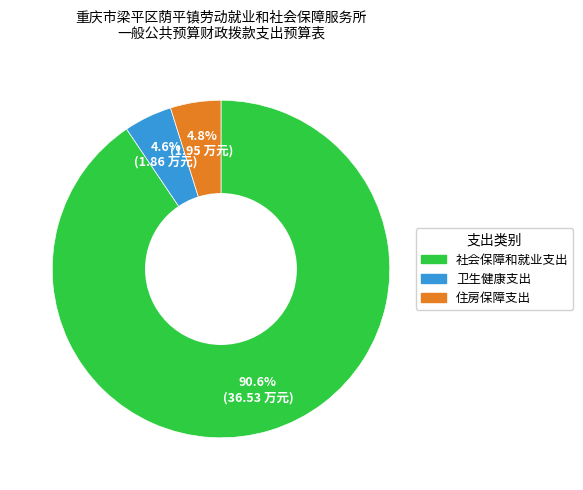

Between 社会保障和就业支出 and 住房保障支出, which is larger?

社会保障和就业支出